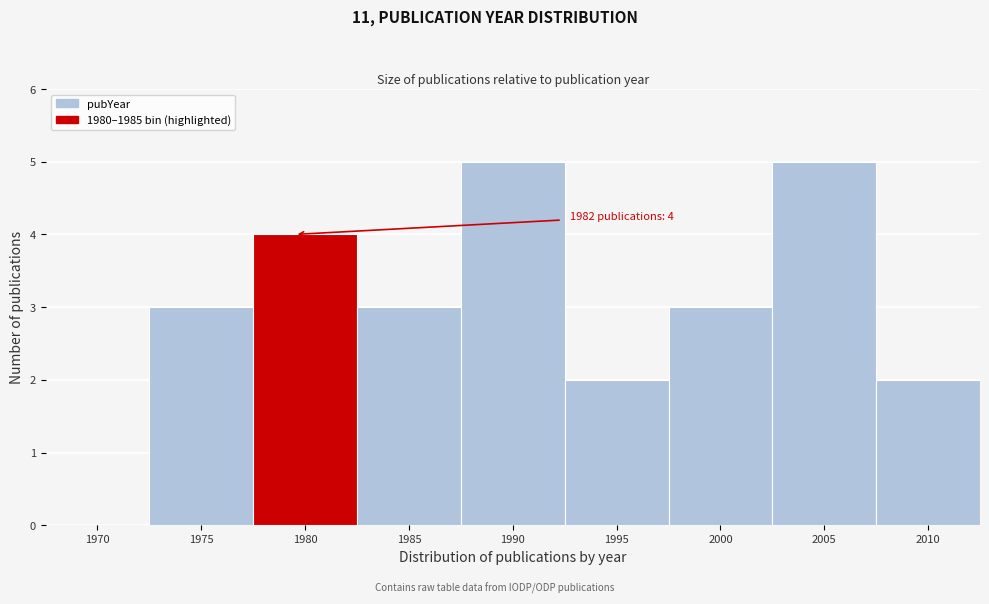

Reading left to right, list all the values displayed in this chart.

1970=0	1975=3	1980=4	1985=3	1990=5	1995=2	2000=3	2005=5	2010=2